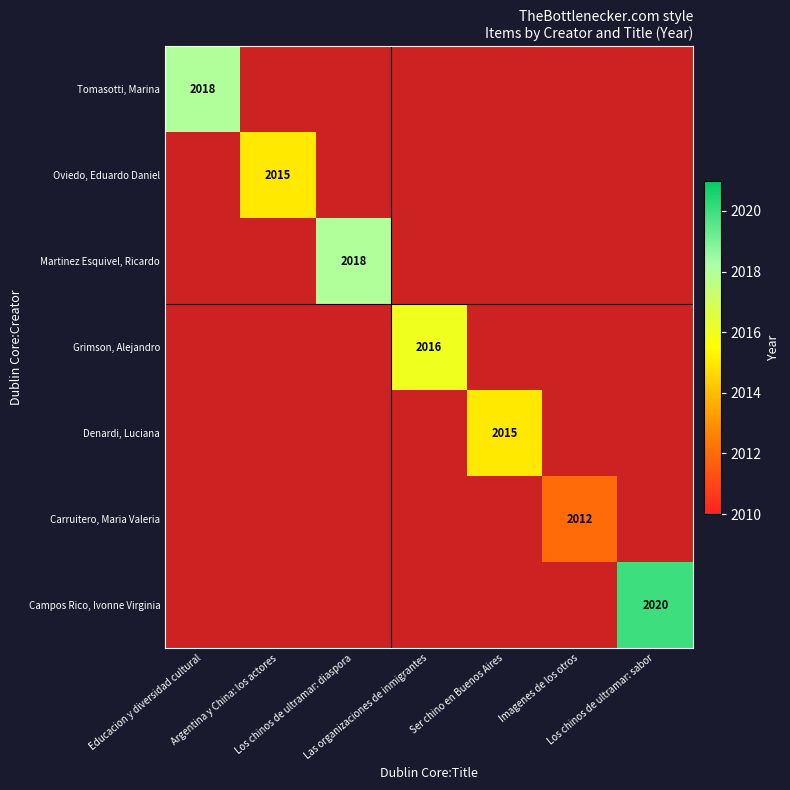

At how many categories does at least one series exceed 2013?

6